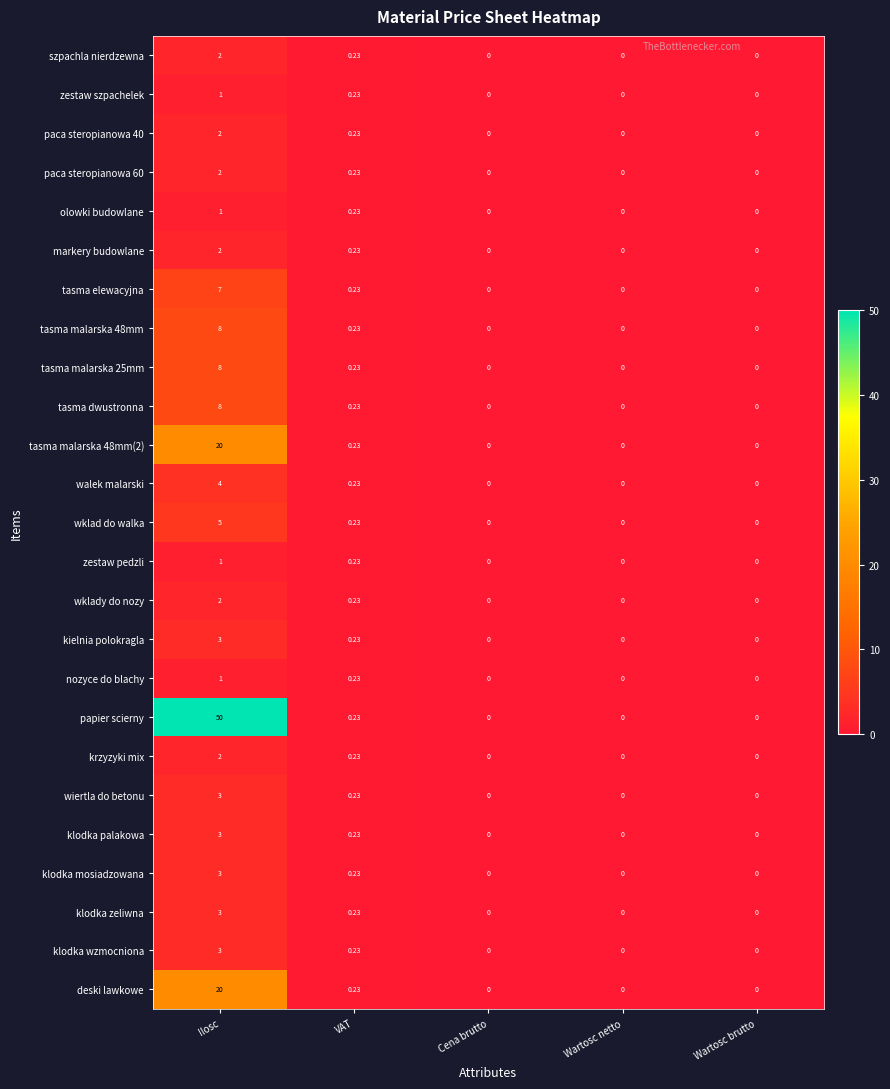

At which label does szpachla nierdzewna reach its peak?

Ilosc